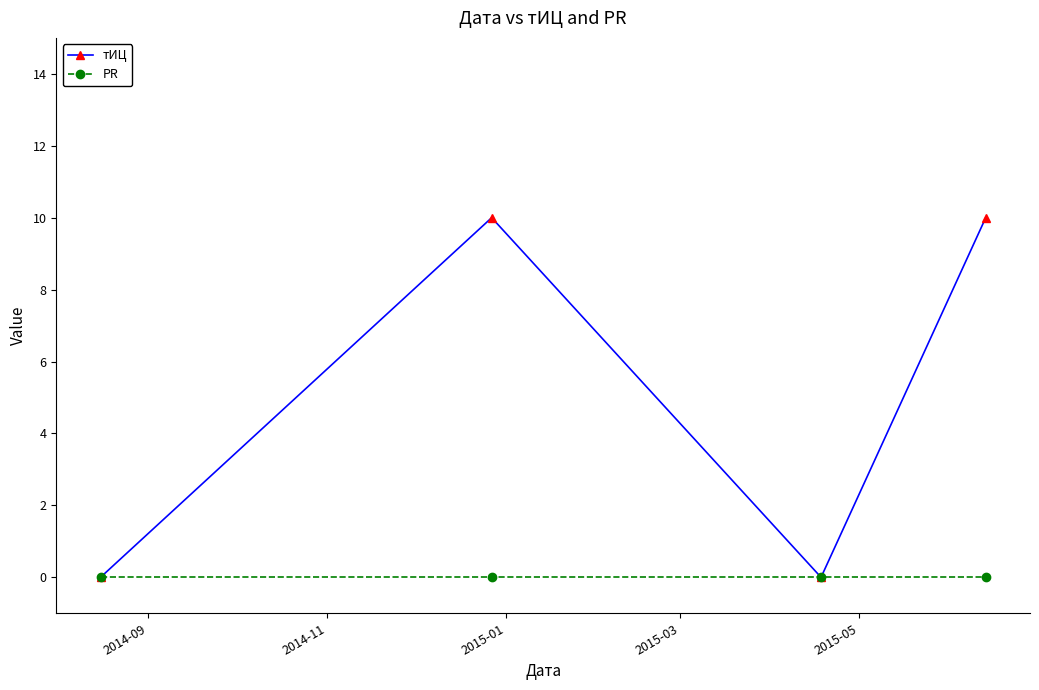

In тИЦ, how many points are higher than both neighbors (excluding endpoints)?

1